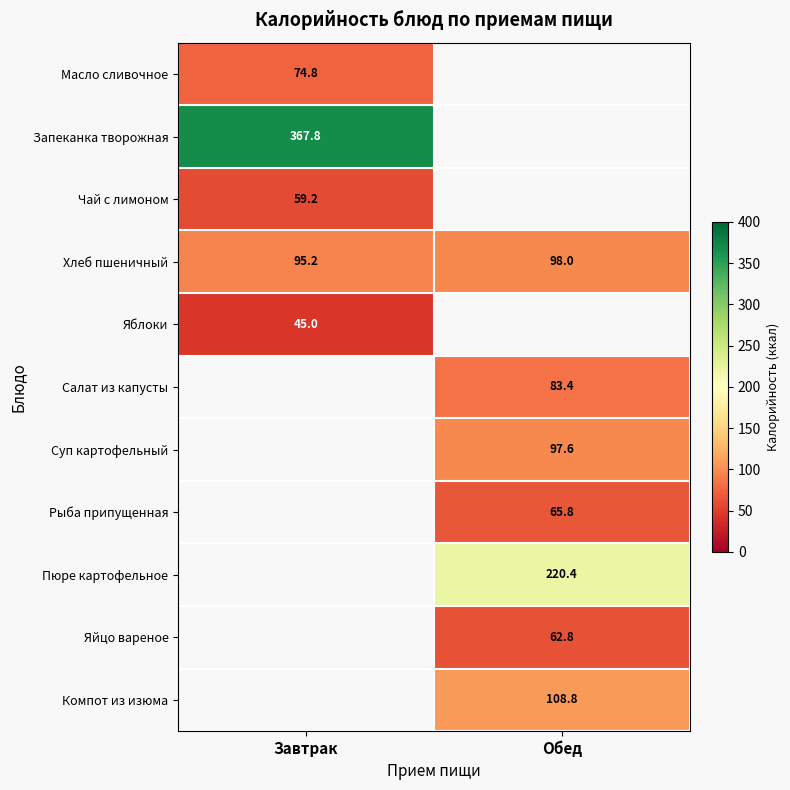

Is it true that Масло сливочное equals 74.8 at Завтрак?

True